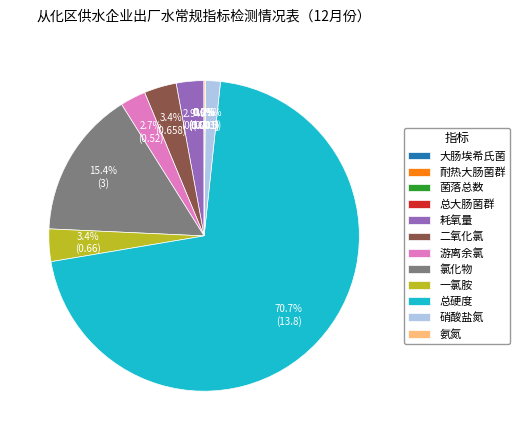

To the nearest percent, what is the difference between the largest and smallest slice percentages?

71%